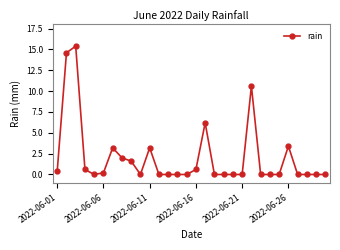

True or false: there are more than 2 points higher than both neighbors.

True